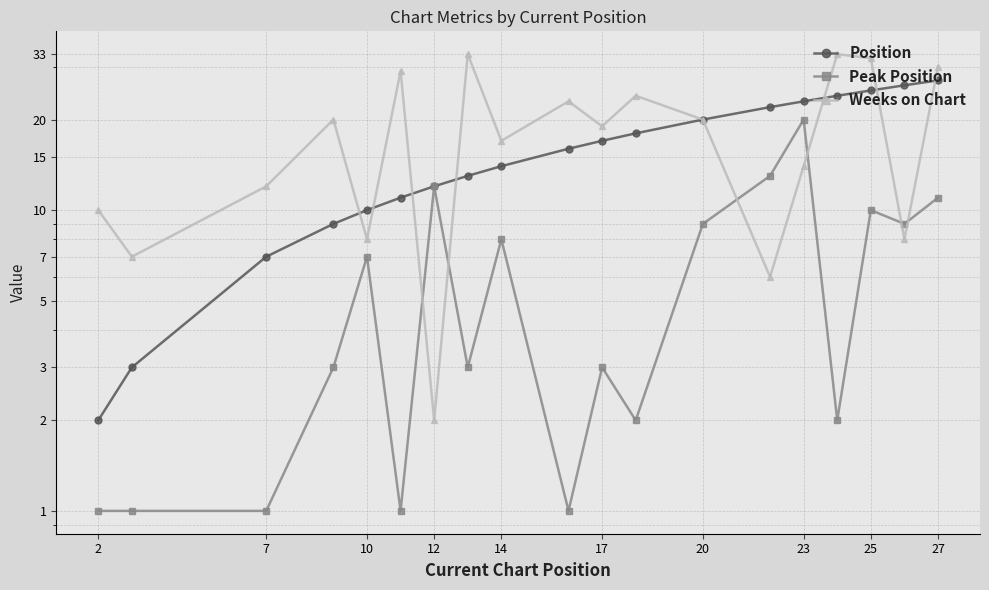

Reading right to left, what are all the values shown in this chart?

Position: 27	26	25	24	23	22	20	18	17	16	14	13	12	11	10	9	7	3	2
Peak Position: 11	9	10	2	20	13	9	2	3	1	8	3	12	1	7	3	1	1	1
Weeks on Chart: 30	8	32	33	14	6	20	24	19	23	17	33	2	29	8	20	12	7	10